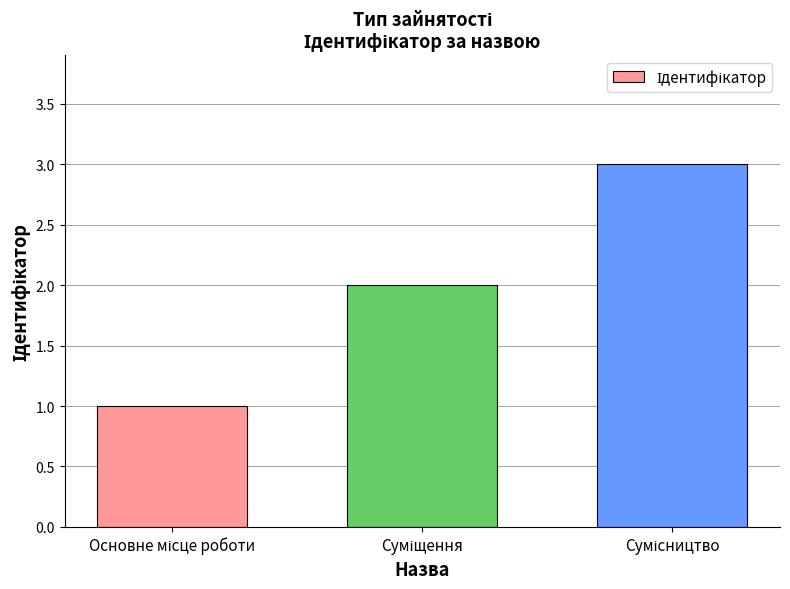

What is the maximum value shown in the chart?

3